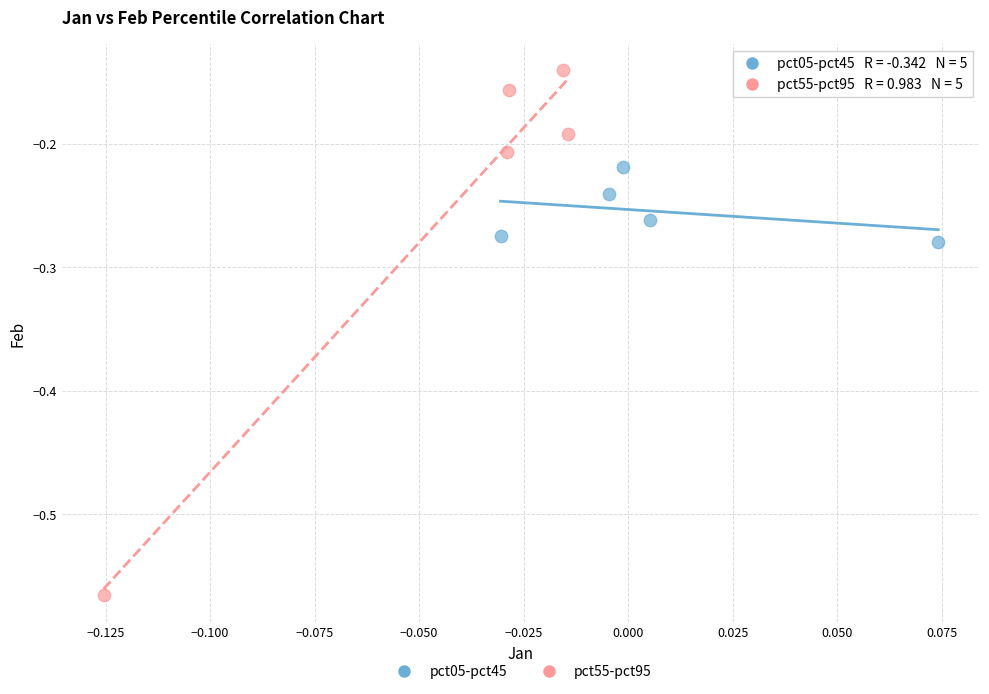

Which series contains the highest Y value?

pct55-pct95